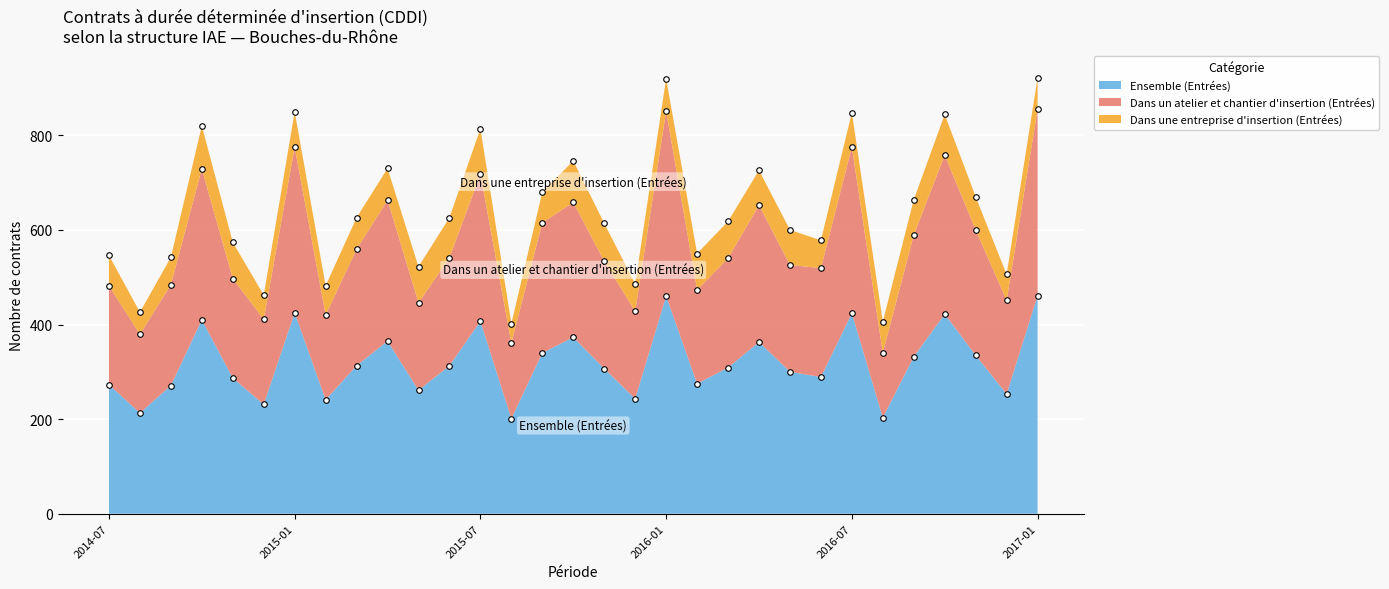

True or false: Ensemble (Entrées) and Dans un atelier et chantier d'insertion (Entrées) cross at least once.

False